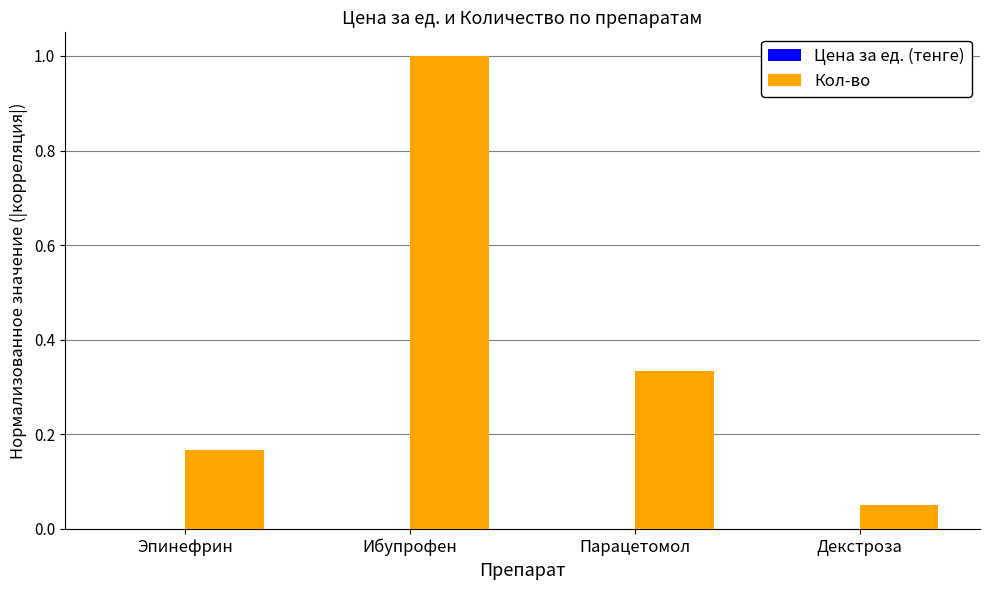

What is the greatest value displayed?

1.0